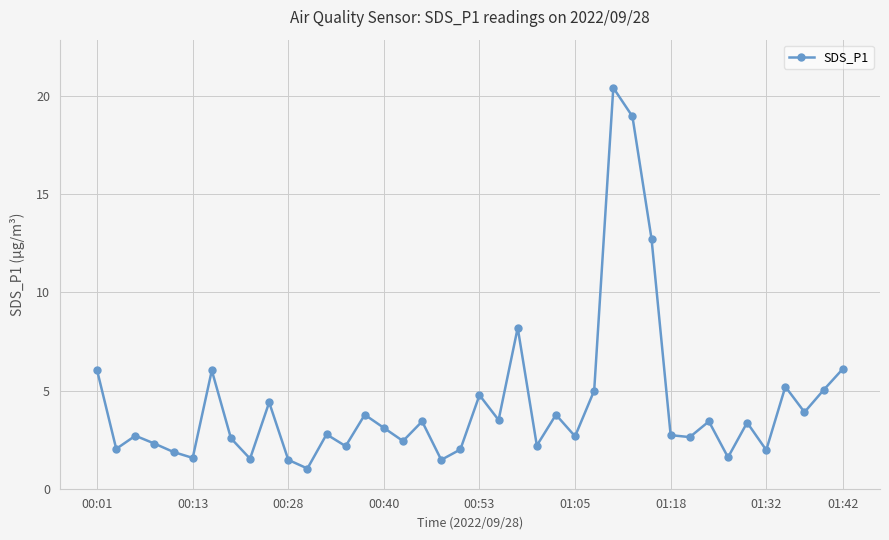

What is the difference between the maximum and minimum values?

19.4